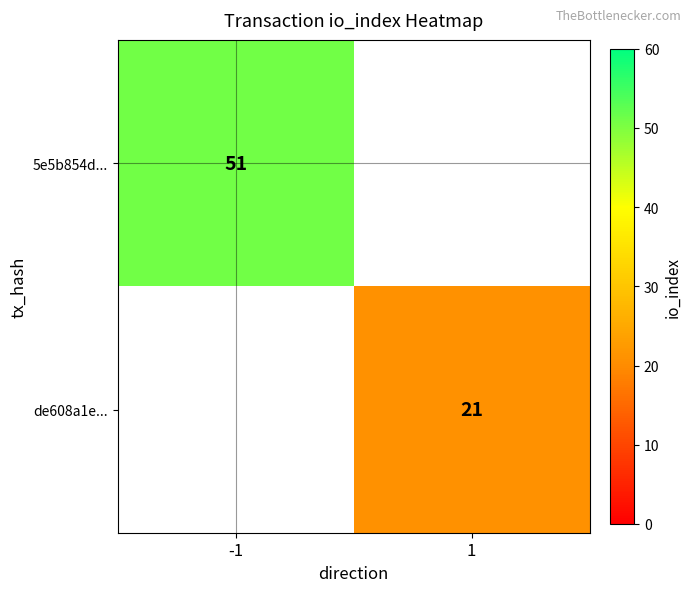

At which category is the sum across all series the highest?

-1